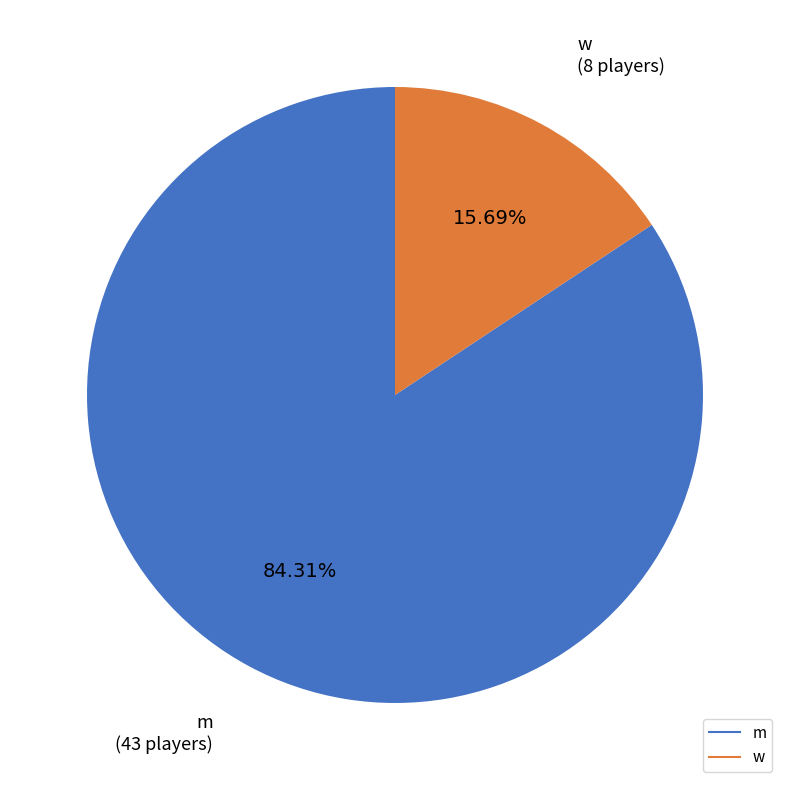

Combined, what portion of the pie is w and m?

100.0%